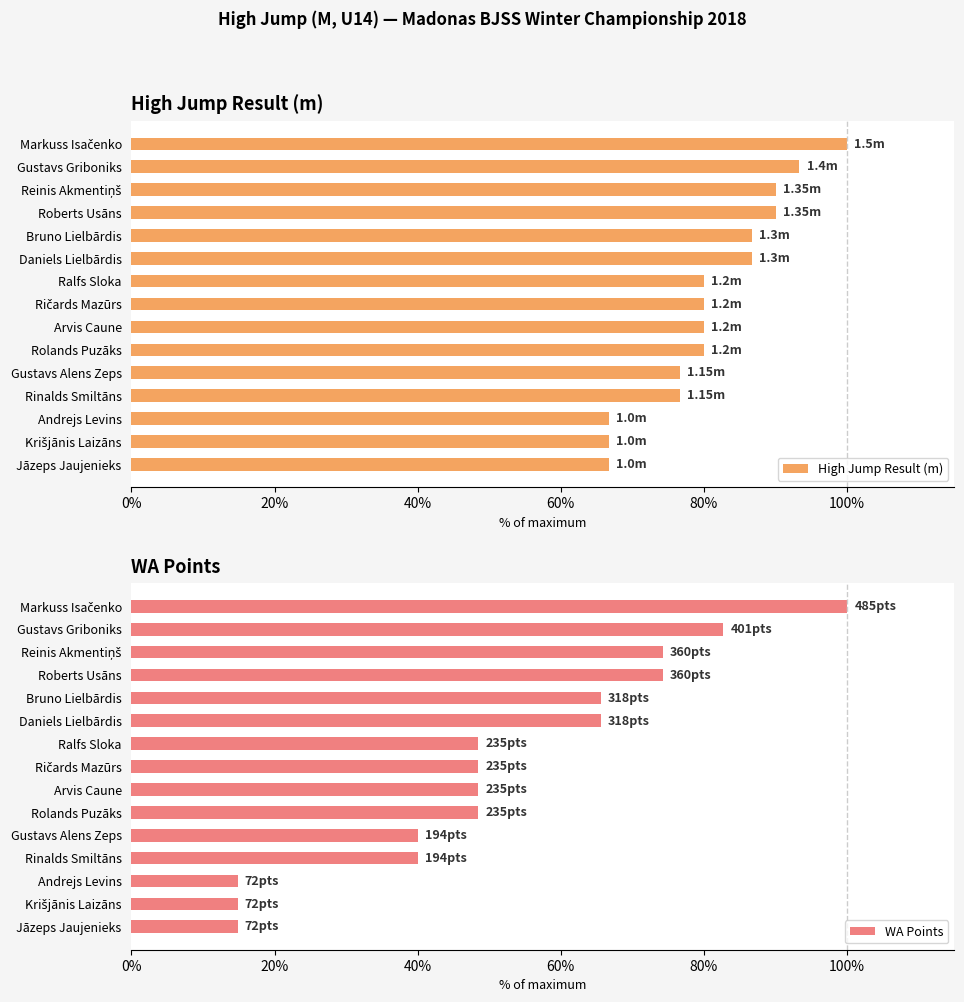

The value of High Jump Result (m) at Roberts Usāns is 56.0. True or false?

False